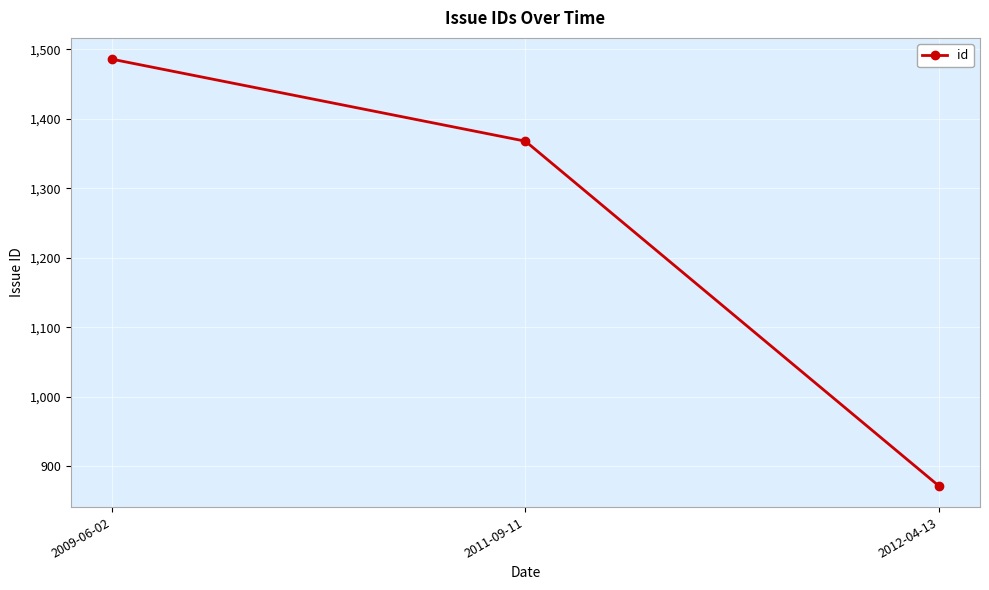

What is the change in value from 2009-06-02 to 2012-04-13?

-614